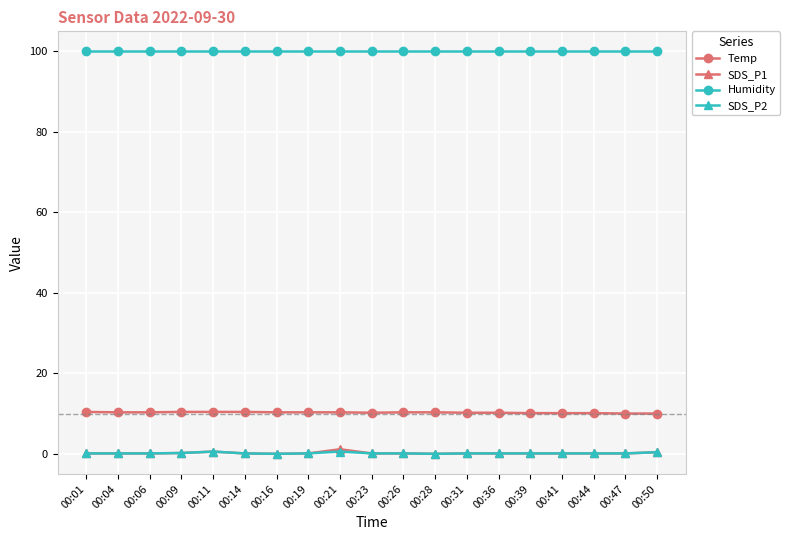

True or false: SDS_P2 has a value of 0.1 at 00:06.

True